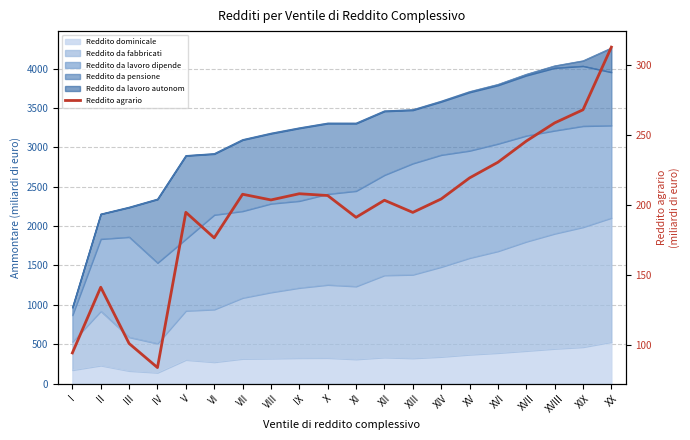

What is the label of the 9th point from the left?

IX